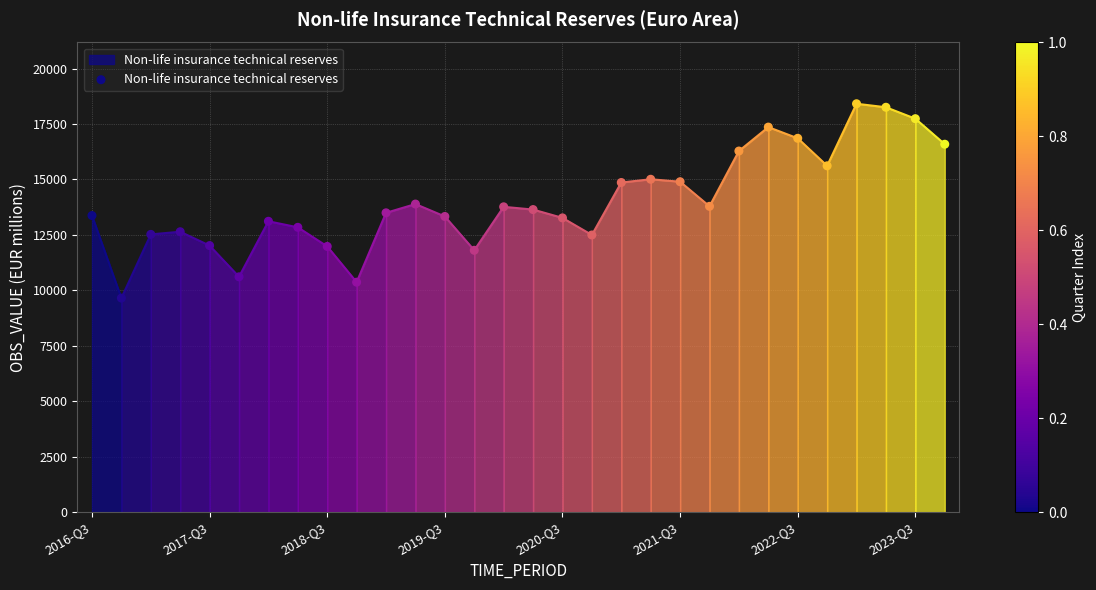

What is the range of Y values (max minus min)?

8761.3